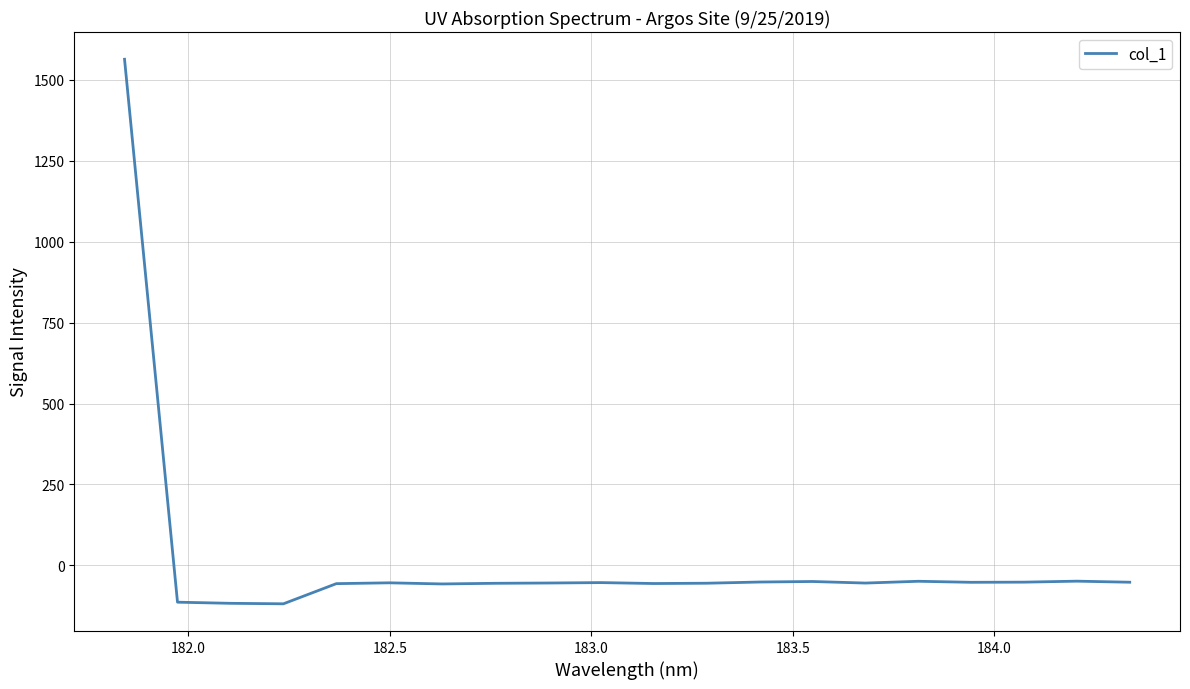

What is the minimum value shown in the chart?

-118.5